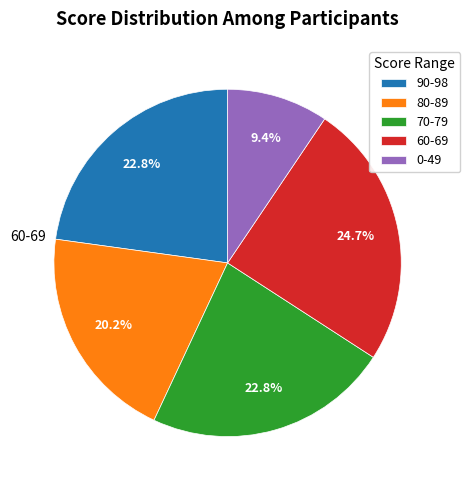

Does any single category account for the majority?

No